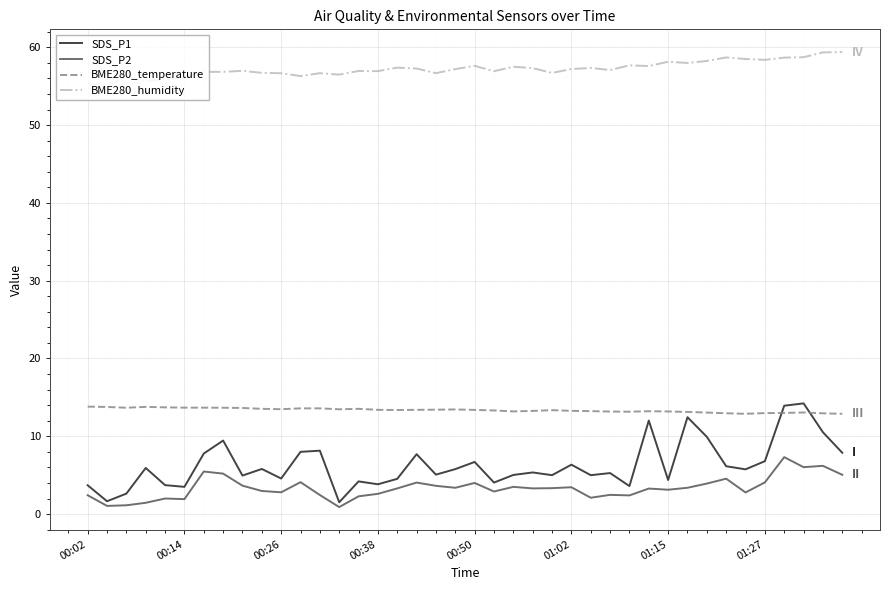

What is the average value of the BME280_humidity series?

57.2